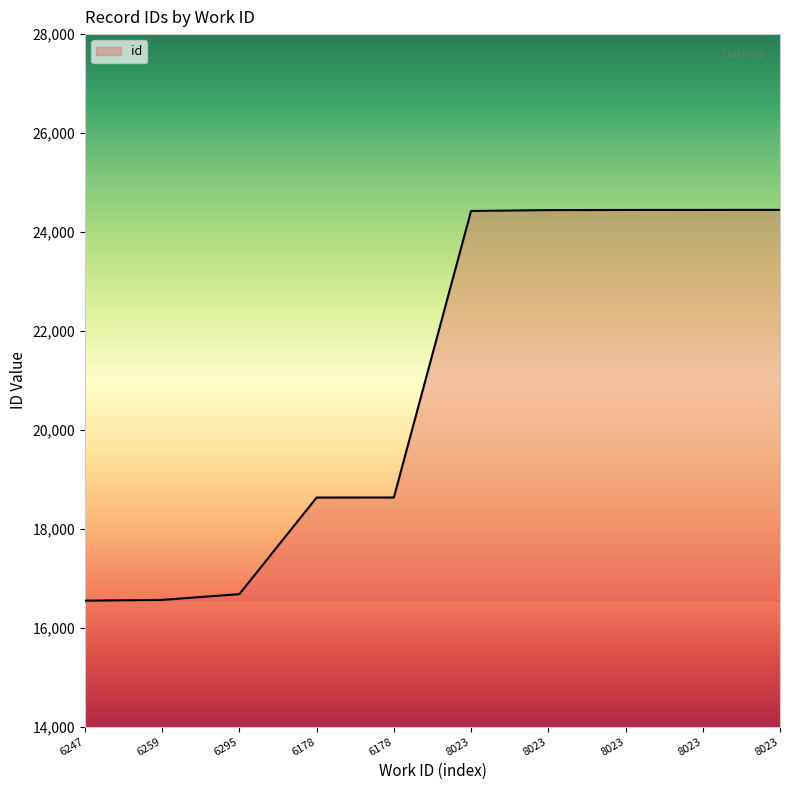

True or false: the data has more than 0 interior local peaks.

False